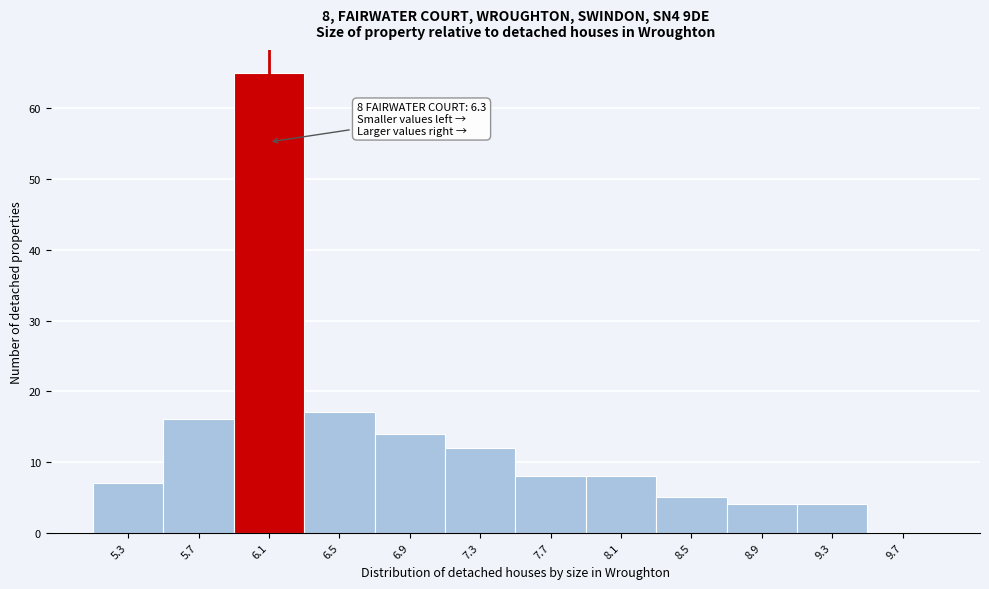

Reading right to left, extract all data points from this chart.

9.7=0	9.3=4	8.9=4	8.5=5	8.1=8	7.7=8	7.3=12	6.9=14	6.5=17	6.1=65	5.7=16	5.3=7